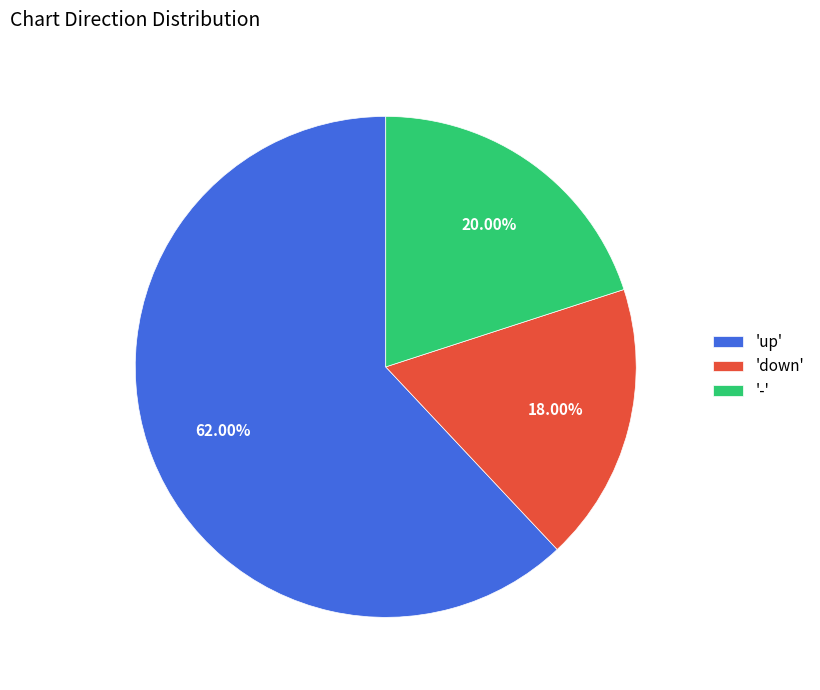

Combined, do 'up' and '-' account for over 50%?

Yes